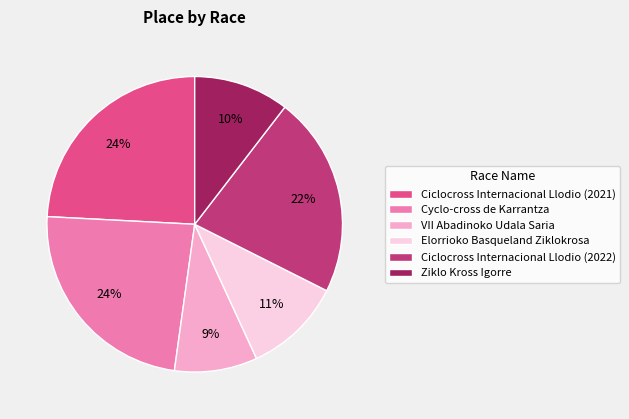

Which category has the smallest portion of the pie?

VII Abadinoko Udala Saria